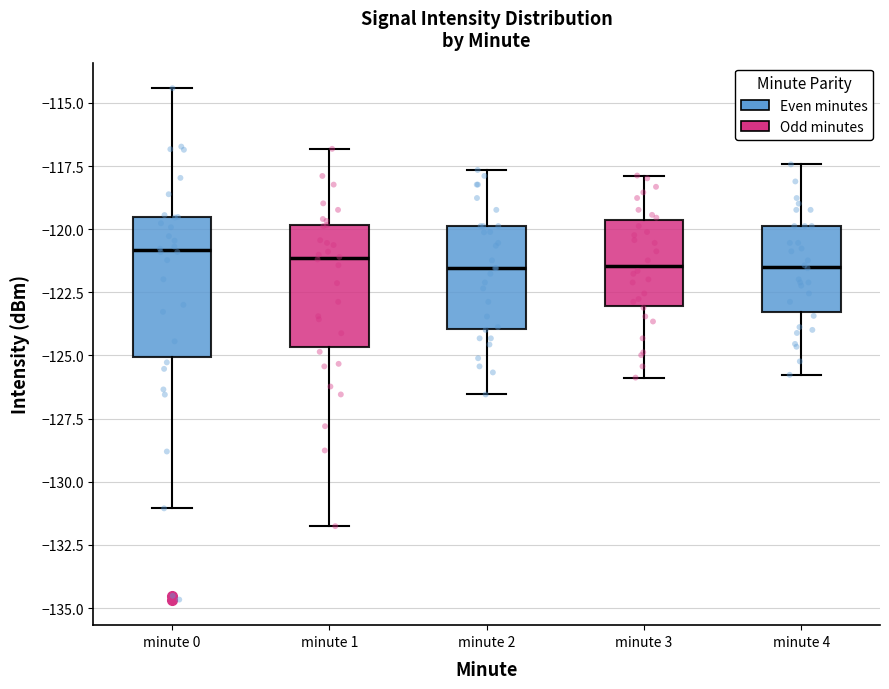

Reading left to right, read every box against the y-axis: the position of its median line, the range the box covers, and the ends of its whiskers. The values are not printed on the chart, so give them approximately, as read against the axis.

minute 0: median -121.0, box -125.0 to -119.5, whiskers -131.0 to -114.5
minute 1: median -121.0, box -124.5 to -120.0, whiskers -132.0 to -117.0
minute 2: median -121.5, box -124.0 to -120.0, whiskers -126.5 to -117.5
minute 3: median -121.5, box -123.0 to -119.5, whiskers -126.0 to -118.0
minute 4: median -121.5, box -123.5 to -120.0, whiskers -126.0 to -117.5